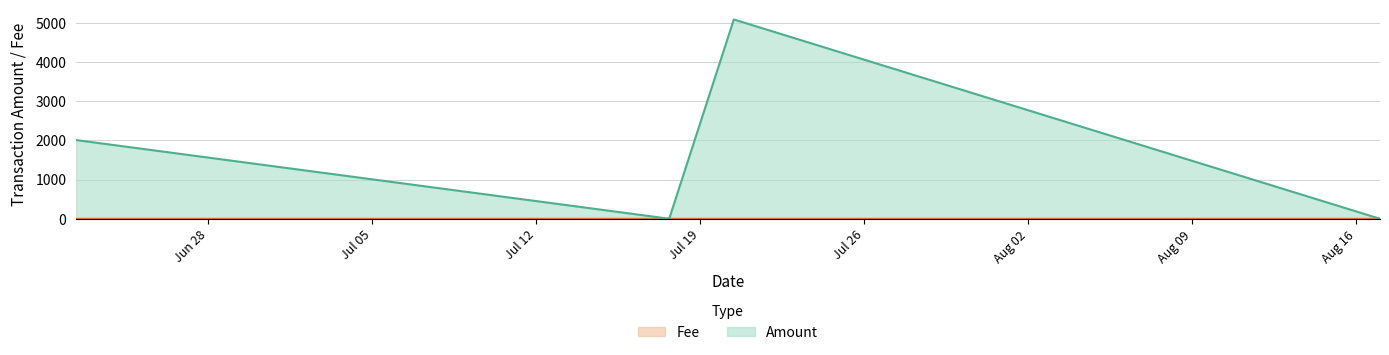

What is the highest value of the Amount series?

5080.7